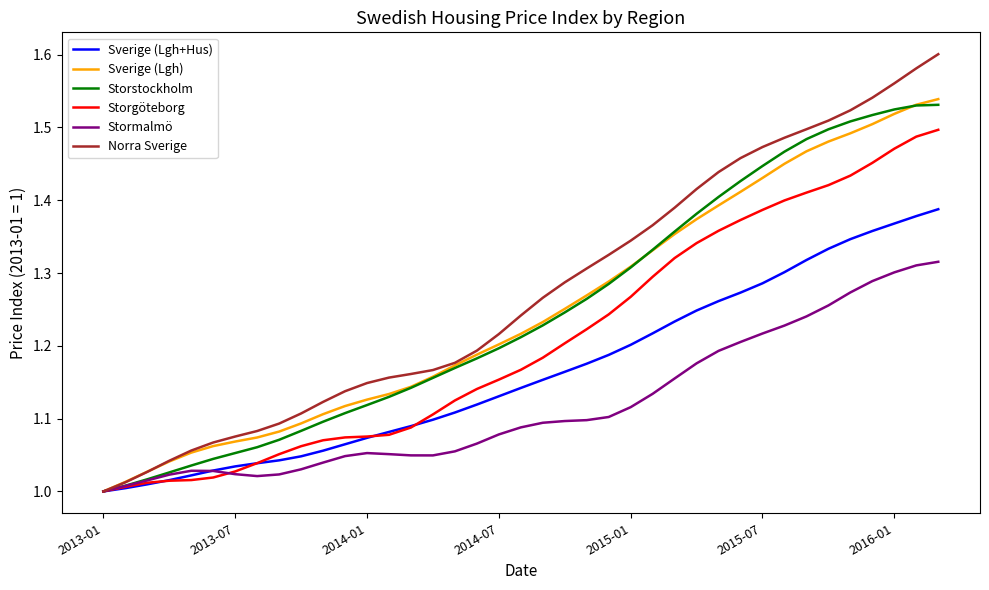

Which series has the largest range (max minus min)?

Norra Sverige